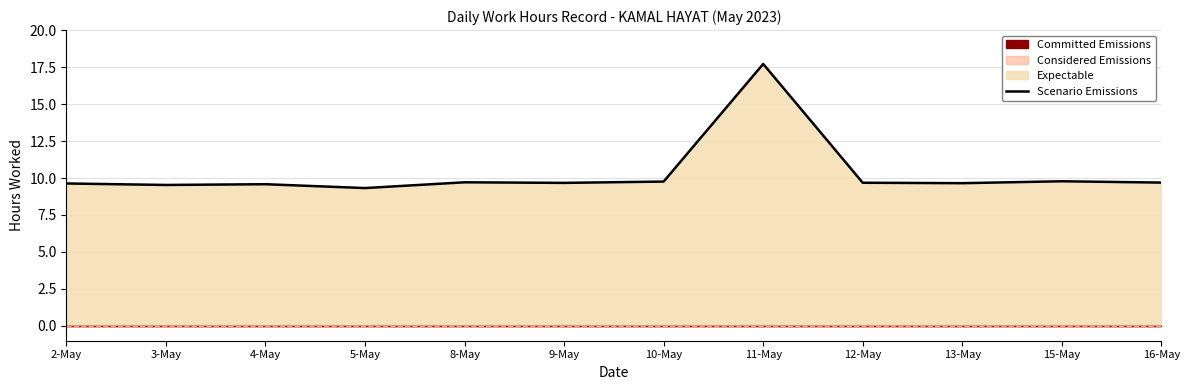

Does the chart display data point markers on the line(s)?

No